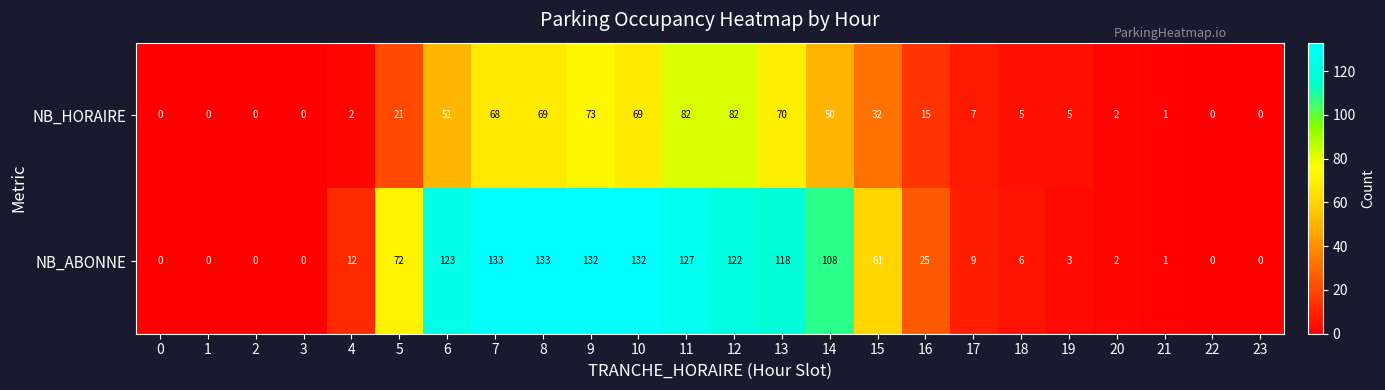

Is the value of NB_ABONNE at 9 greater than the value of NB_HORAIRE at 16?

Yes